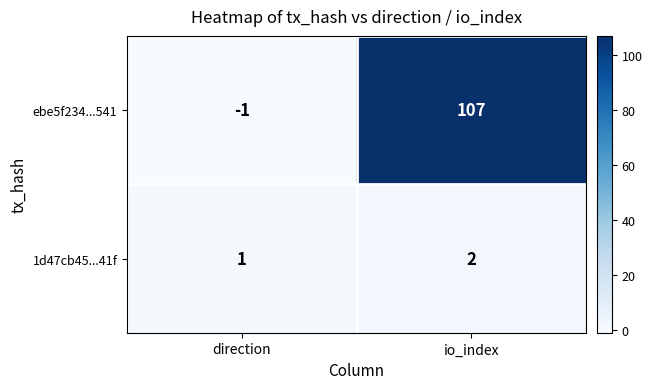

List the series in order of their overall mean, lowest first.

1d47cb45...41f, ebe5f234...541